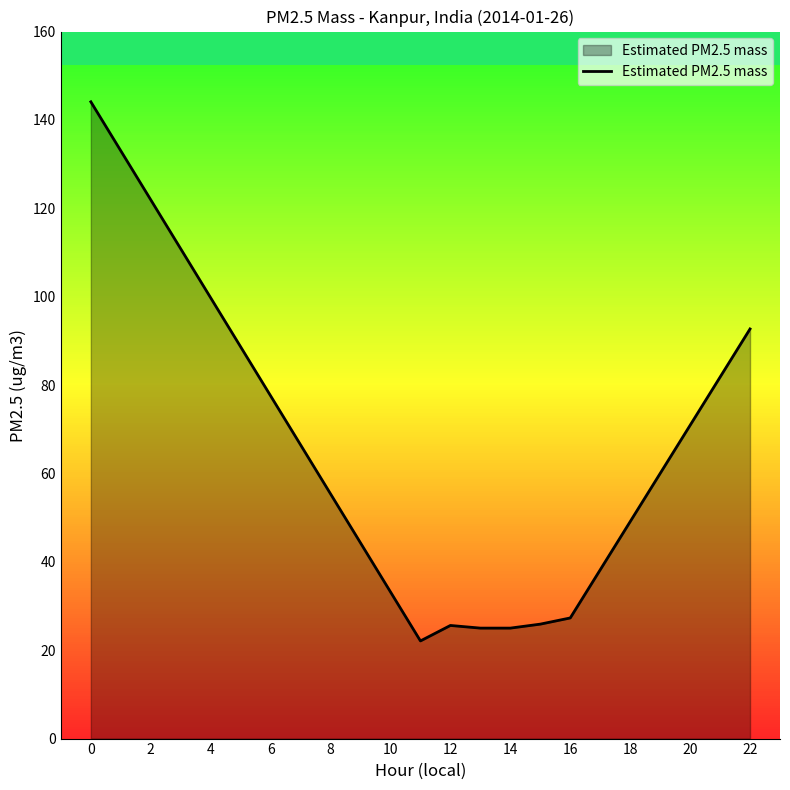

What is the sum of all values?

387.7